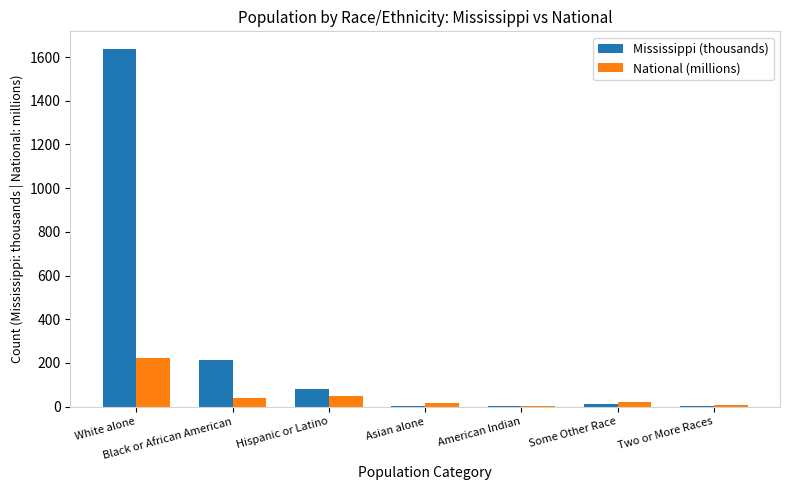

The National (millions) series shows 128.8 at White alone. True or false?

False